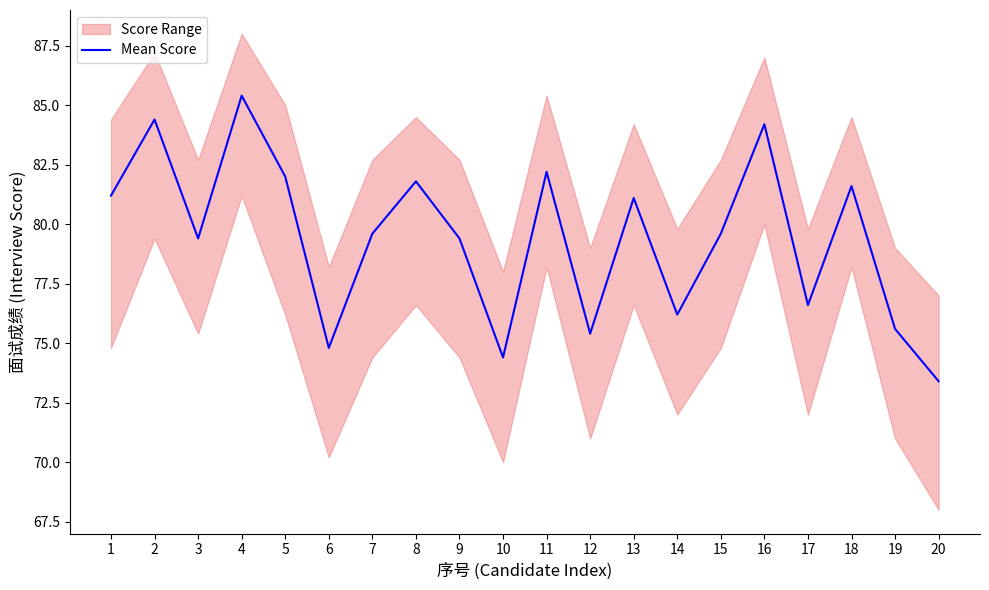

What is the difference between the values at 17 and 20?

3.2